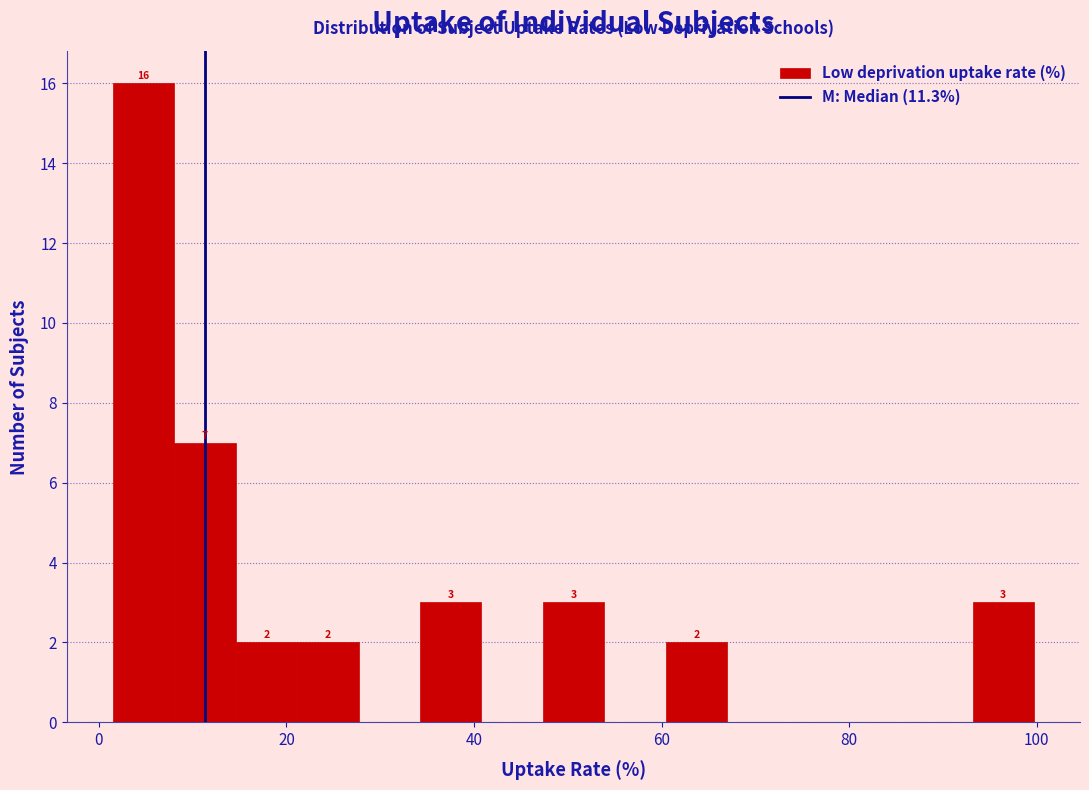

Read against the x-axis, roughly where is the centre of the tallest bar?

4